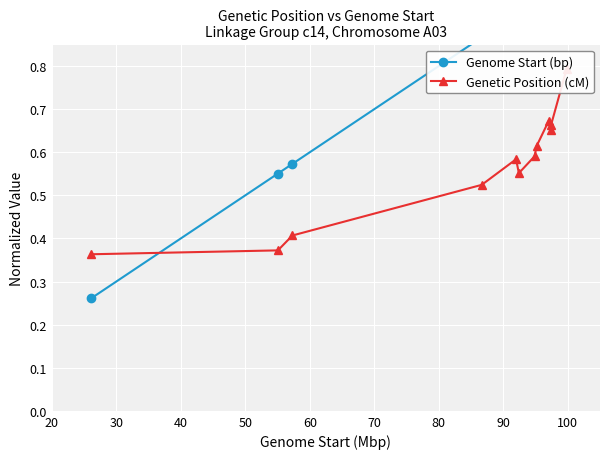

What is the average value of the Genetic Position (cM) series?

0.6